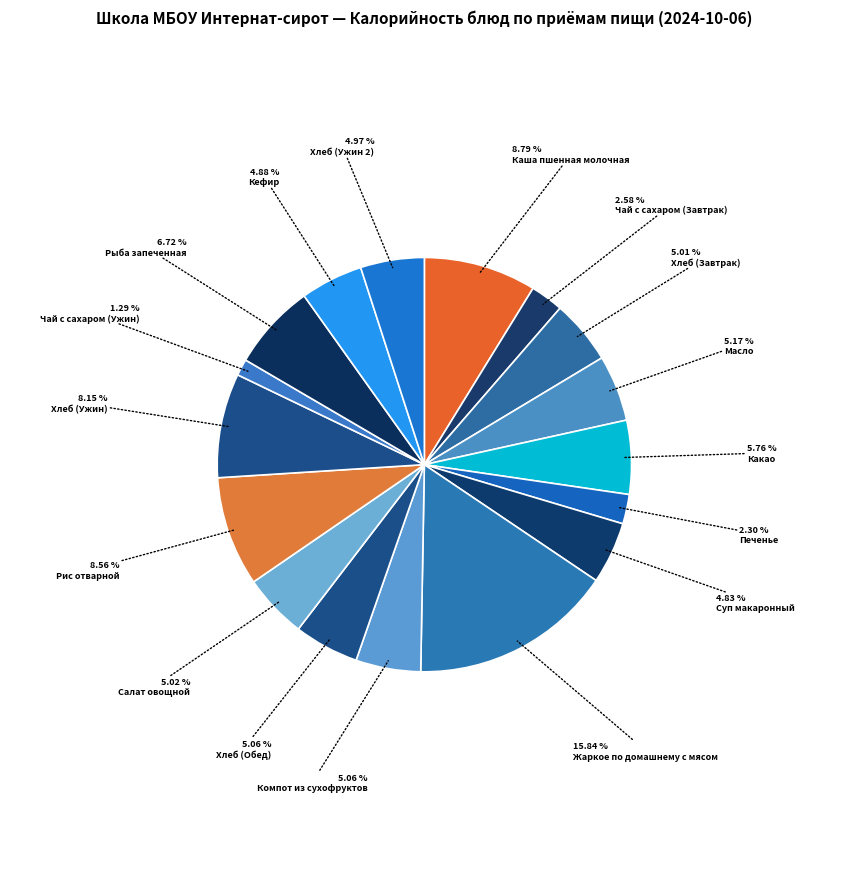

To the nearest percent, what is the difference between the Жаркое по домашнему с мясом and Хлеб (Ужин 2) slice percentages?

11%